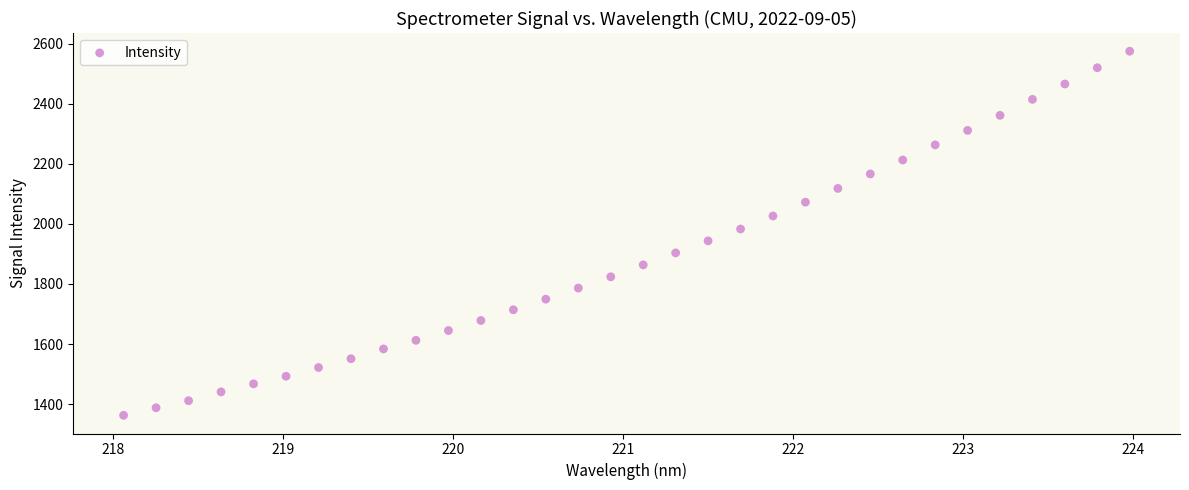

What is the range of X values (max minus min)?

5.9